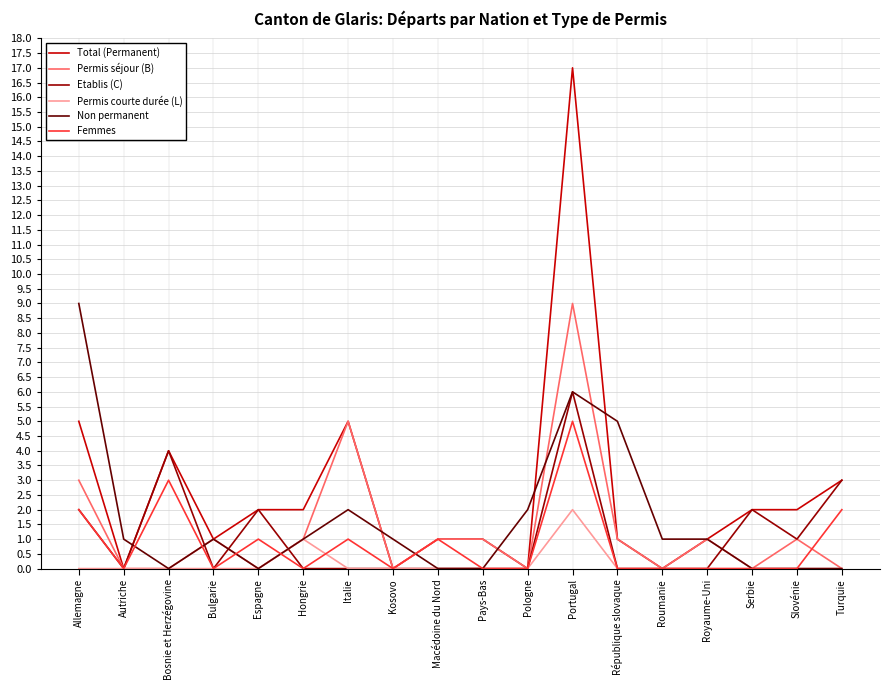

Reading right to left, transcribe all the data shown in this chart.

Total (Permanent): Turquie=3	Slovénie=2	Serbie=2	Royaume-Uni=1	Roumanie=0	République slovaque=1	Portugal=17	Pologne=0	Pays-Bas=1	Macédoine du Nord=1	Kosovo=0	Italie=5	Hongrie=2	Espagne=2	Bulgarie=1	Bosnie et Herzégovine=4	Autriche=0	Allemagne=5
Permis séjour (B): Turquie=0	Slovénie=1	Serbie=0	Royaume-Uni=1	Roumanie=0	République slovaque=1	Portugal=9	Pologne=0	Pays-Bas=1	Macédoine du Nord=1	Kosovo=0	Italie=5	Hongrie=1	Espagne=0	Bulgarie=1	Bosnie et Herzégovine=0	Autriche=0	Allemagne=3
Etablis (C): Turquie=3	Slovénie=1	Serbie=2	Royaume-Uni=0	Roumanie=0	République slovaque=0	Portugal=6	Pologne=0	Pays-Bas=0	Macédoine du Nord=0	Kosovo=0	Italie=0	Hongrie=0	Espagne=2	Bulgarie=0	Bosnie et Herzégovine=4	Autriche=0	Allemagne=2
Permis courte durée (L): Turquie=0	Slovénie=0	Serbie=0	Royaume-Uni=0	Roumanie=0	République slovaque=0	Portugal=2	Pologne=0	Pays-Bas=0	Macédoine du Nord=0	Kosovo=0	Italie=0	Hongrie=1	Espagne=0	Bulgarie=0	Bosnie et Herzégovine=0	Autriche=0	Allemagne=0
Non permanent: Turquie=0	Slovénie=0	Serbie=0	Royaume-Uni=1	Roumanie=1	République slovaque=5	Portugal=6	Pologne=2	Pays-Bas=0	Macédoine du Nord=0	Kosovo=1	Italie=2	Hongrie=1	Espagne=0	Bulgarie=1	Bosnie et Herzégovine=0	Autriche=1	Allemagne=9
Femmes: Turquie=2	Slovénie=0	Serbie=0	Royaume-Uni=0	Roumanie=0	République slovaque=0	Portugal=5	Pologne=0	Pays-Bas=0	Macédoine du Nord=1	Kosovo=0	Italie=1	Hongrie=0	Espagne=1	Bulgarie=0	Bosnie et Herzégovine=3	Autriche=0	Allemagne=2